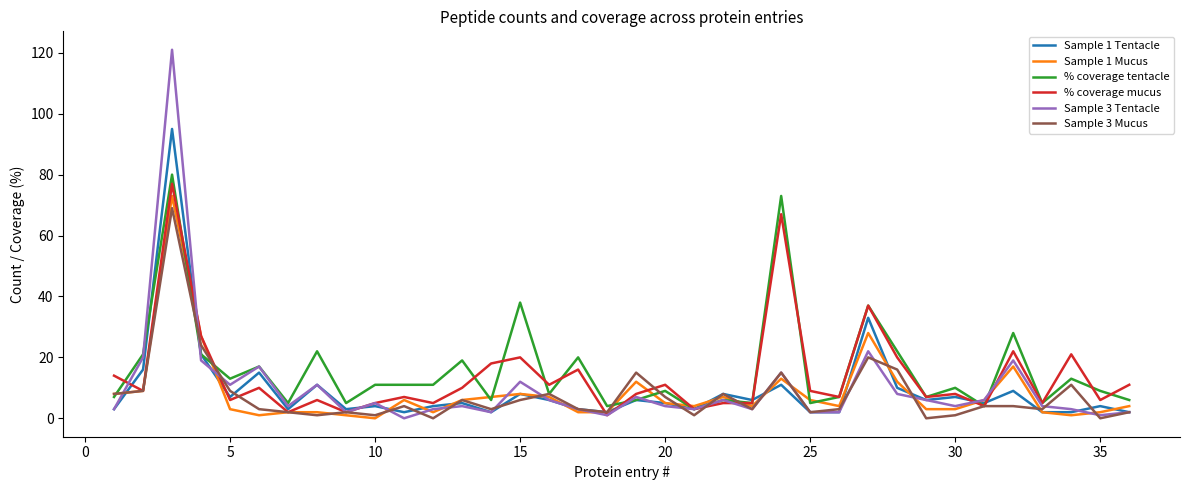

Rank the series by their maximum value, from highest to lowest.

Sample 3 Tentacle, Sample 1 Tentacle, % coverage tentacle, % coverage mucus, Sample 1 Mucus, Sample 3 Mucus